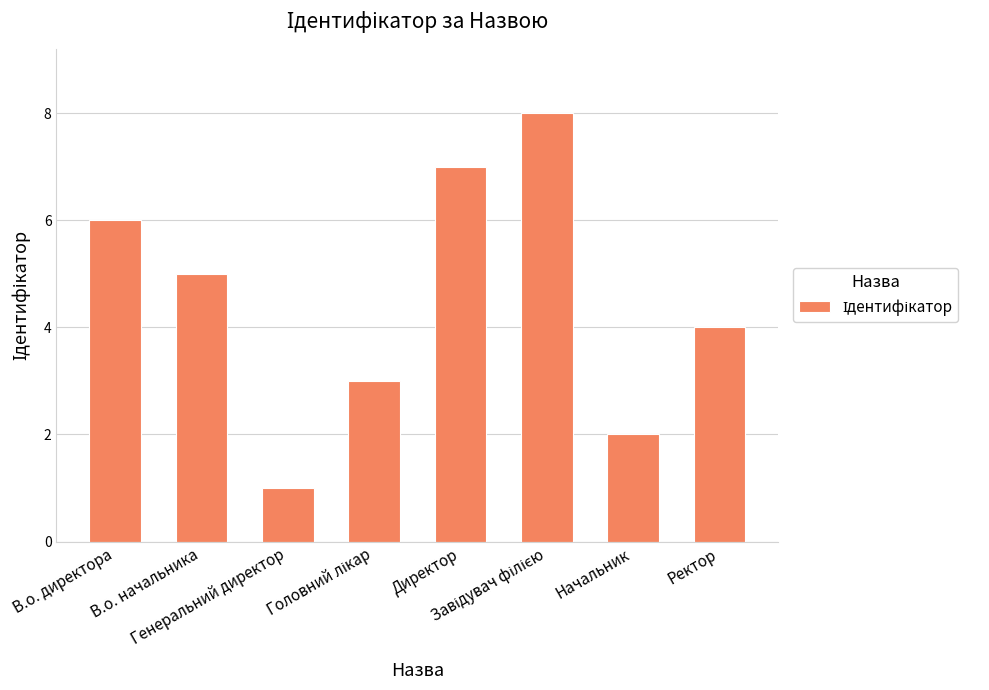

What is the smallest value displayed?

1